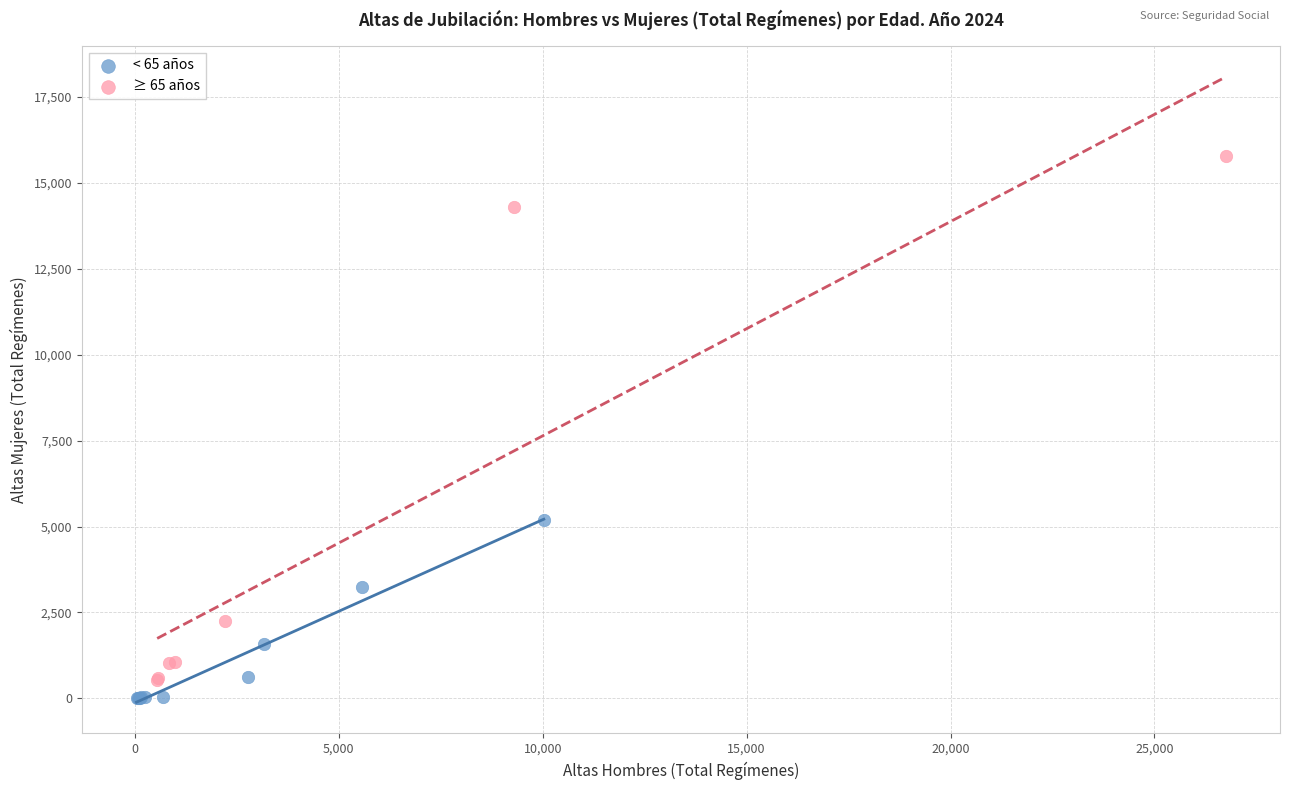

What are all the series names shown in the legend?

< 65 años, ≥ 65 años